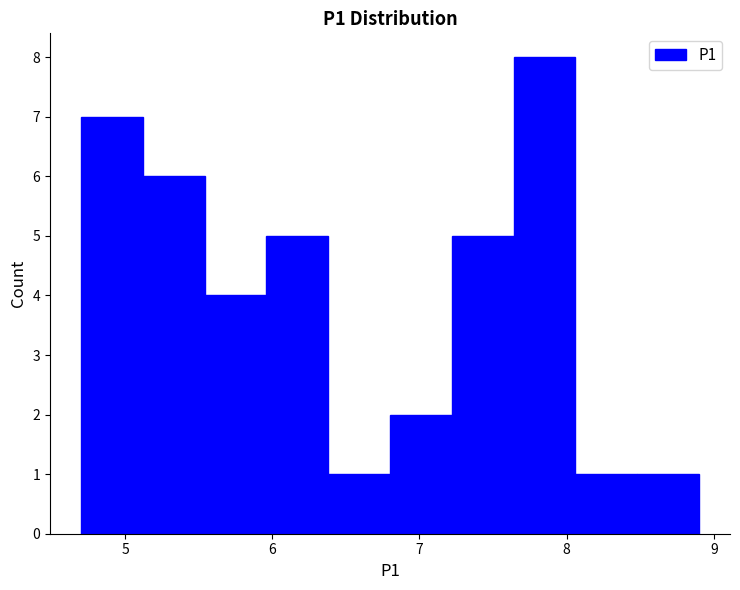

Reading left to right, transcribe this chart: for each bar, give the range it covers on the x-axis and its height. Neither the bar edges nor the heights are printed on the chart, so give them approximately, as read against the axes.

4.70 to 5.12: 7
5.12 to 5.54: 6
5.54 to 5.96: 4
5.96 to 6.38: 5
6.38 to 6.80: 1
6.80 to 7.22: 2
7.22 to 7.64: 5
7.64 to 8.06: 8
8.06 to 8.48: 1
8.48 to 8.90: 1